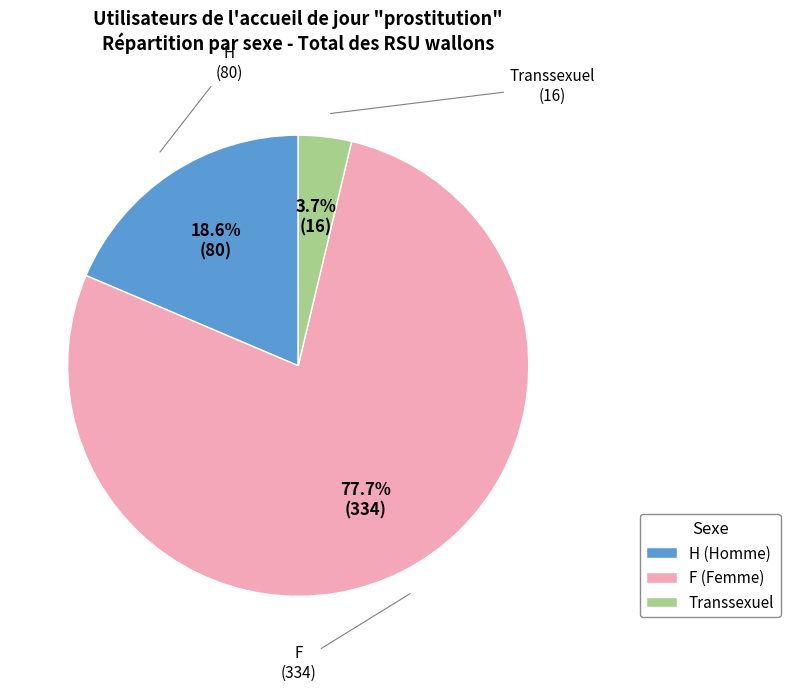

What is the ratio of the value at F to the value at H?

4.2